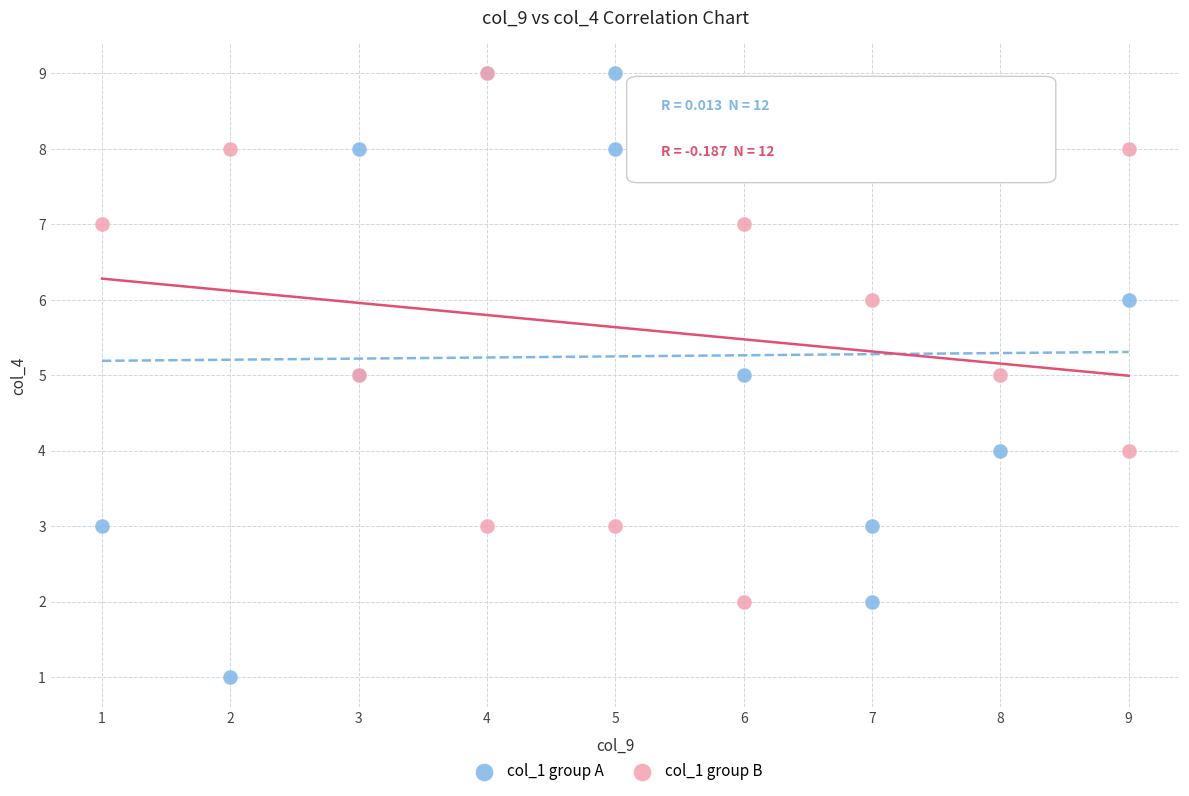

Which series has the widest spread of Y values?

col_1 group A